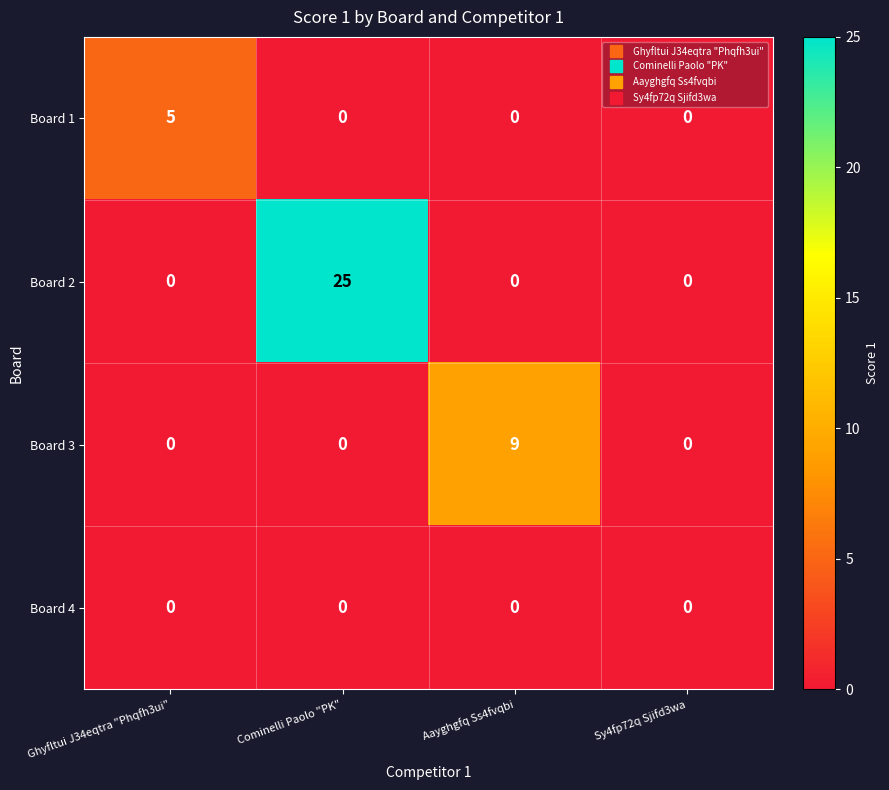

Which series has the largest range (max minus min)?

Board 2